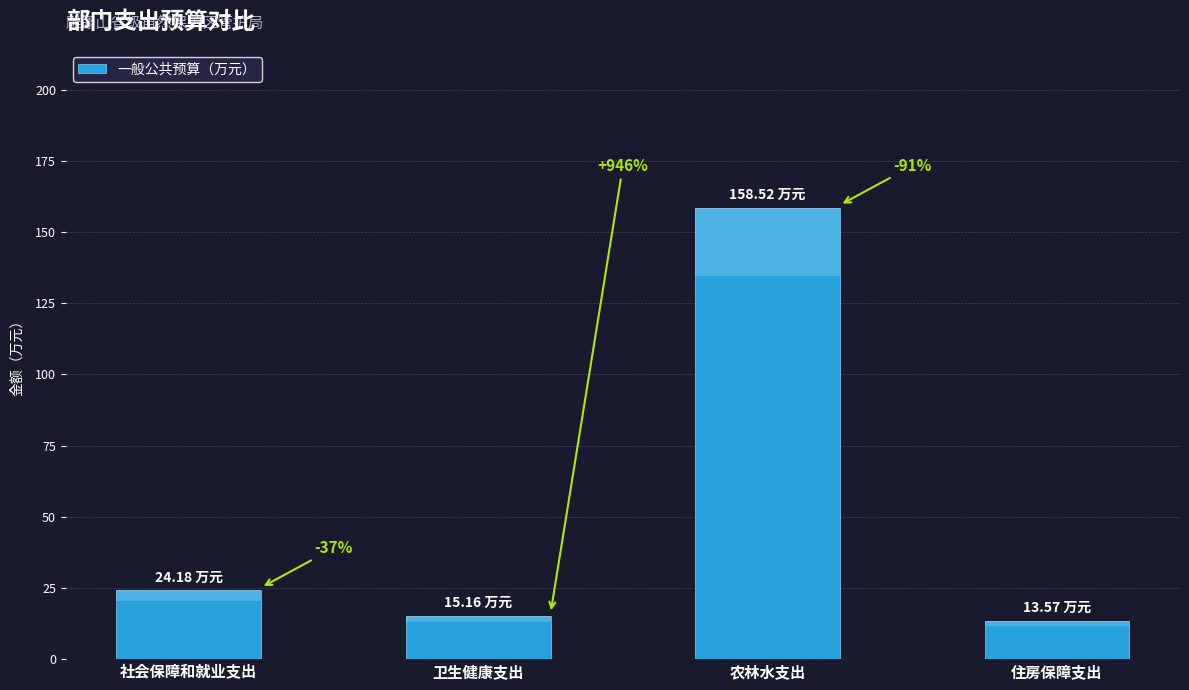

Does the chart contain stacked bars?

No